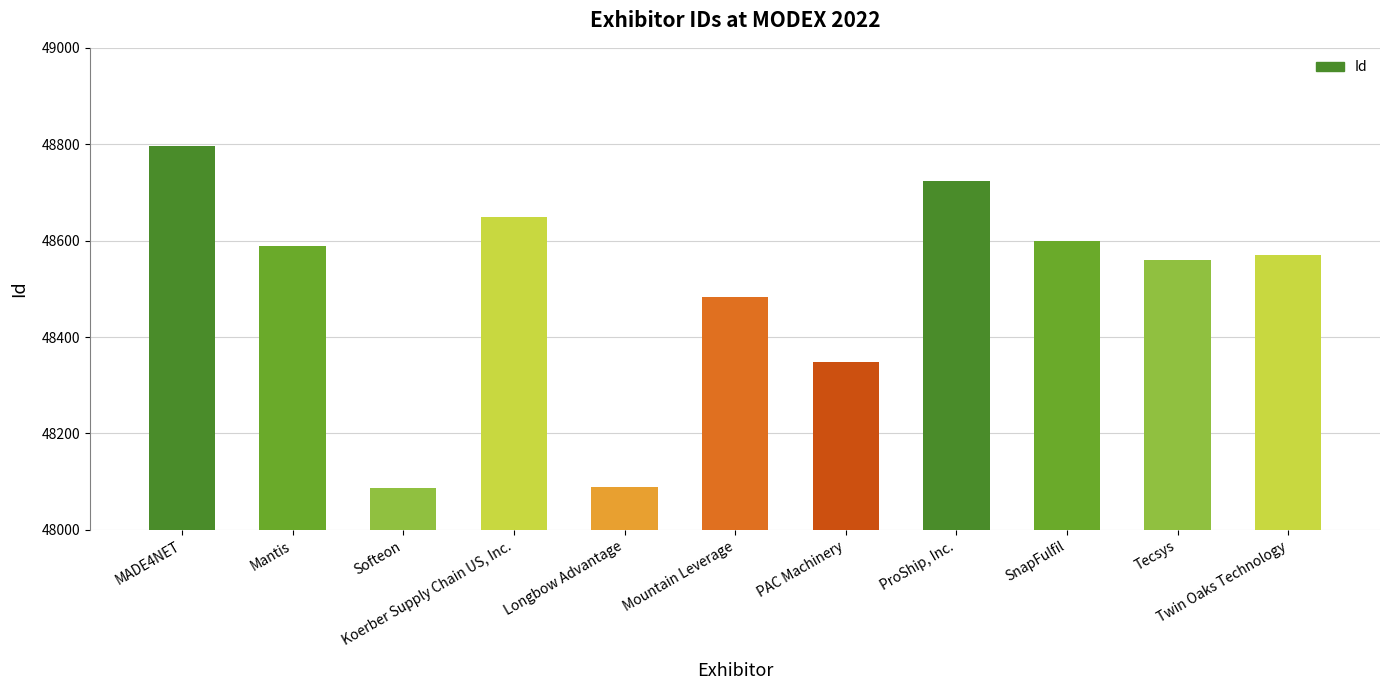

What is the maximum value shown in the chart?

48796